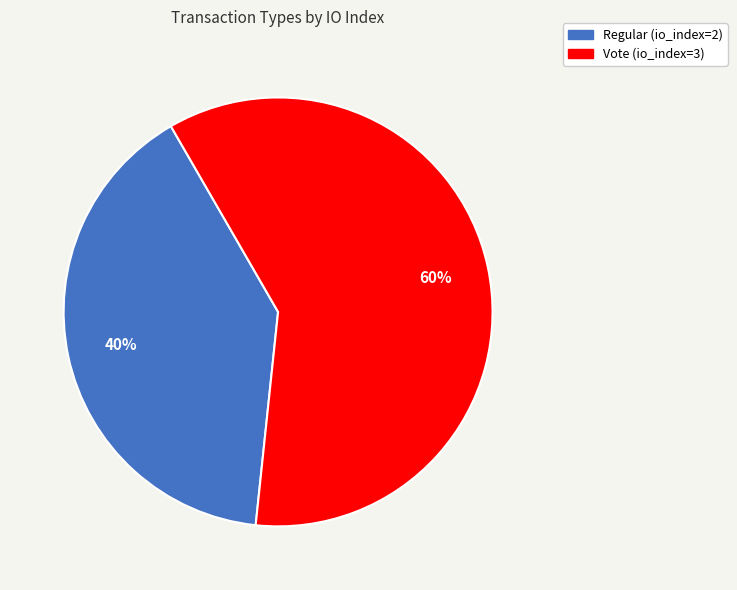

The Regular (io_index=2) slice represents 53% of the pie. True or false?

False